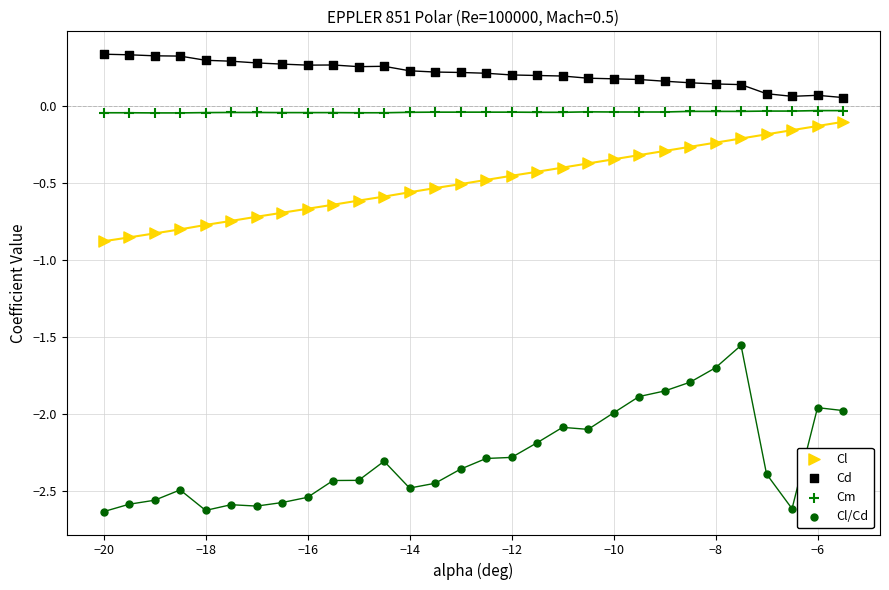

What are all the series names shown in the legend?

Cl, Cd, Cm, Cl/Cd